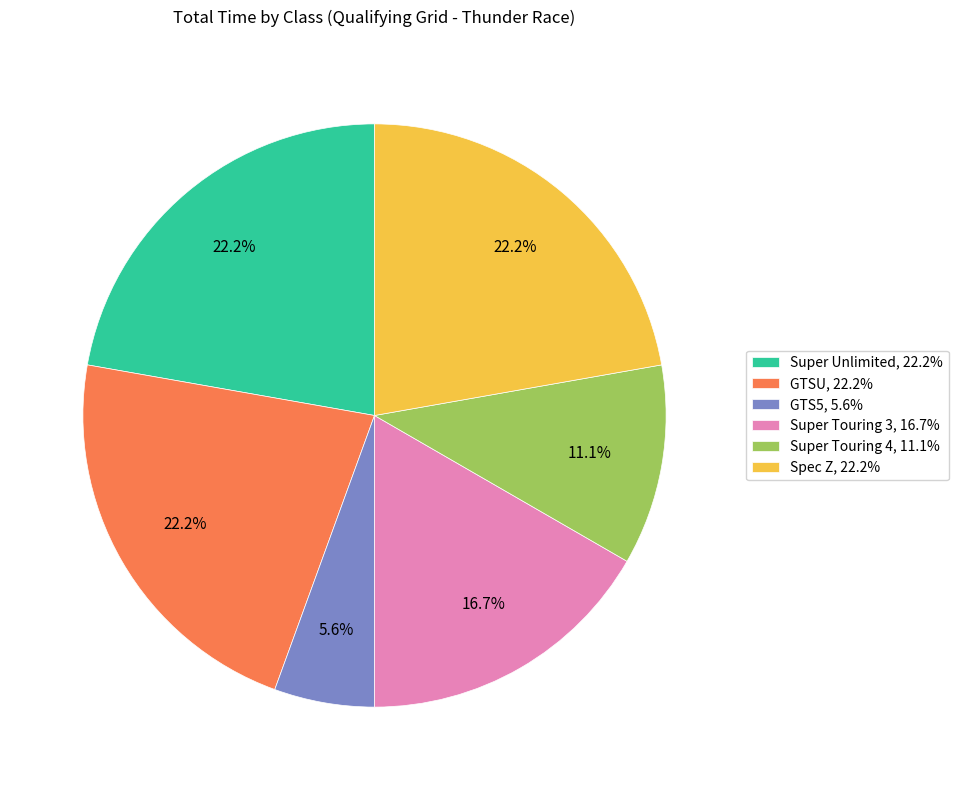

What percentage is the Super Touring 4 slice, to the nearest percent?

11%